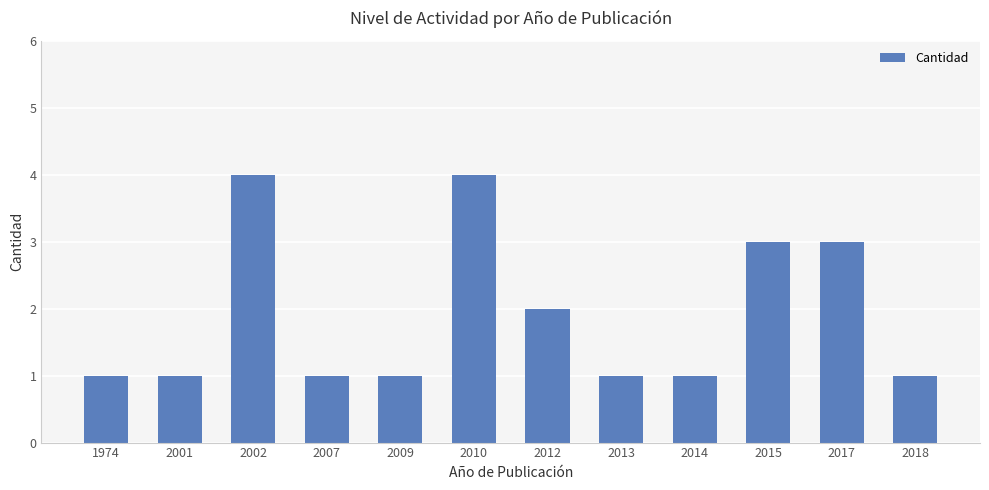

What is the greatest value displayed?

4